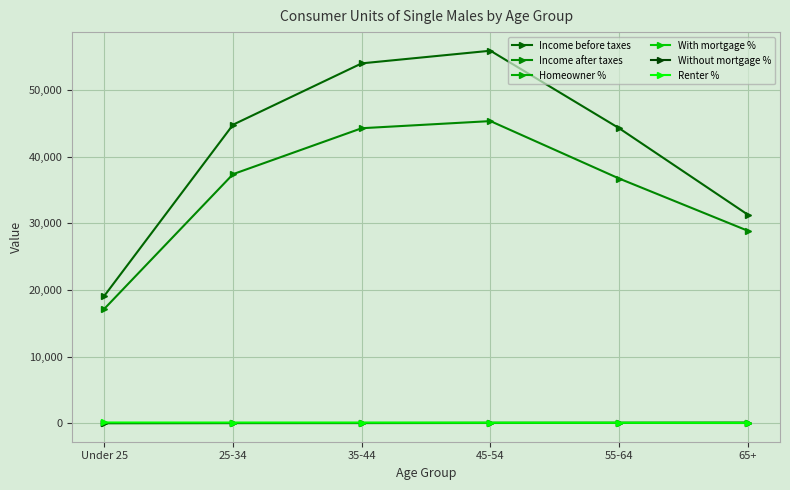

Is it true that Homeowner % equals 30 at 25-34?

False